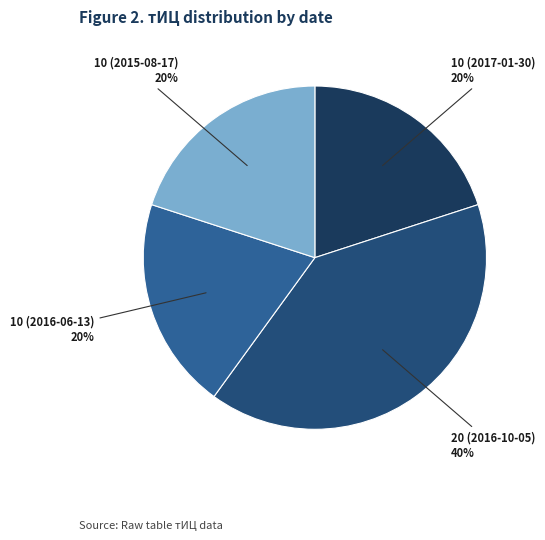

Which slice is the largest?

20 (2016-10-05)